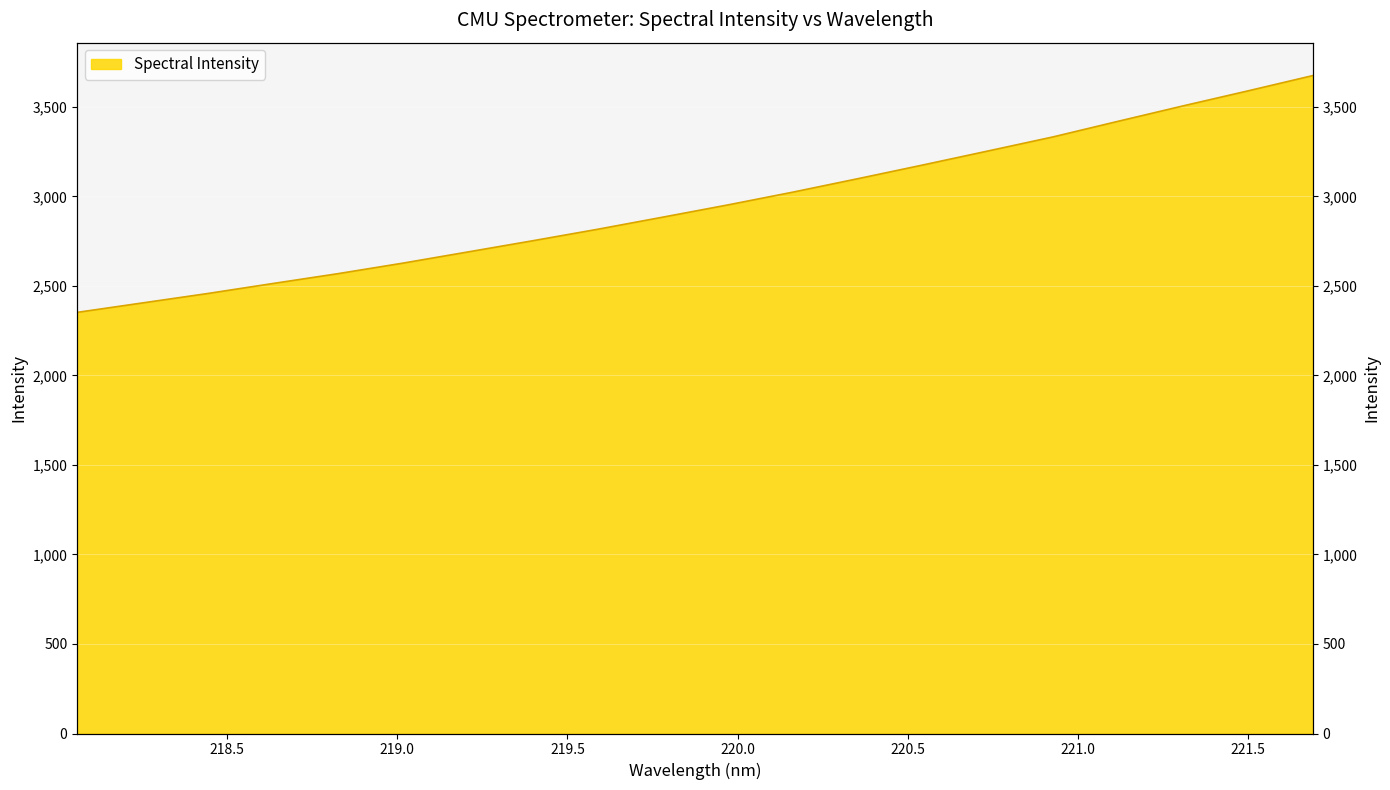

What is the approximate value at 218.2508?

2404.5